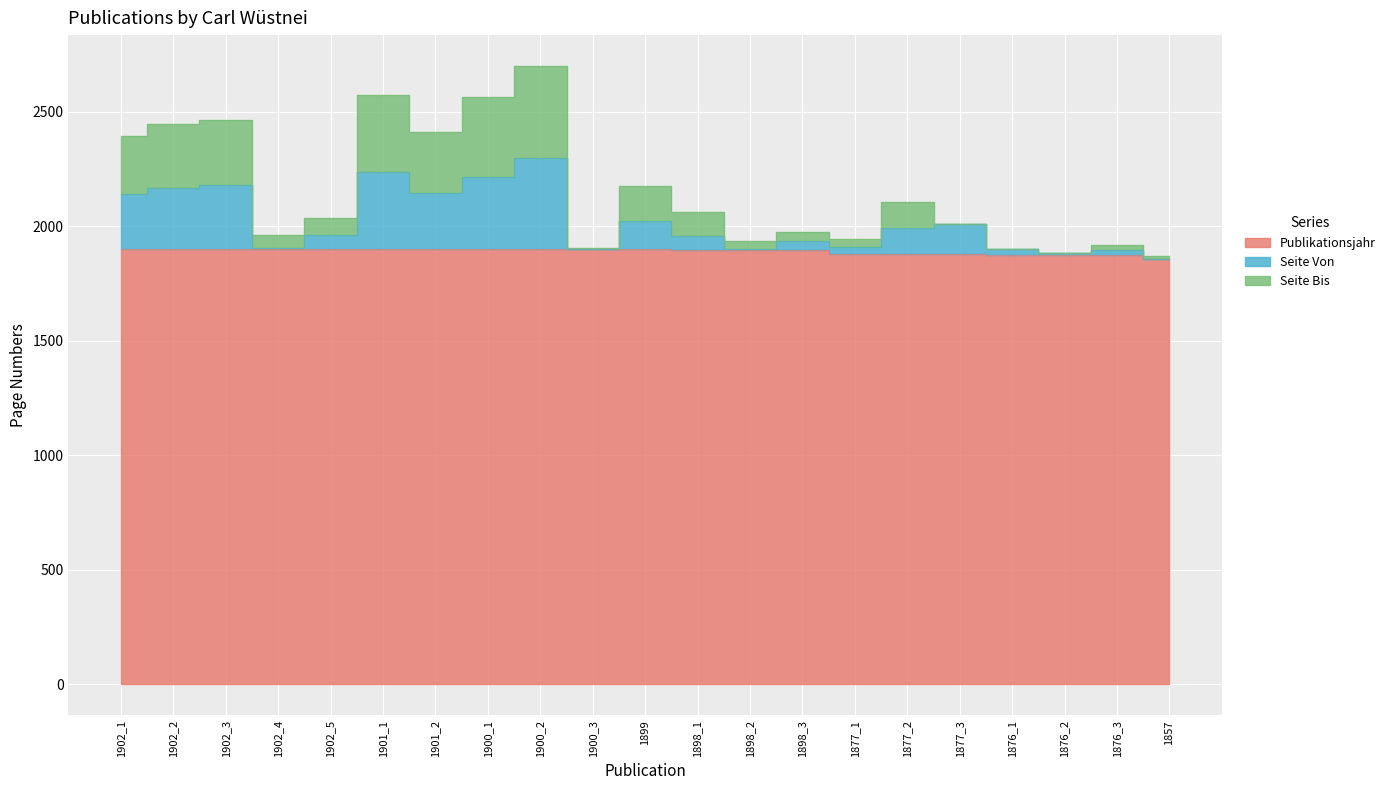

In Seite Bis, how many points are lower than both neighbors (excluding endpoints)?

6